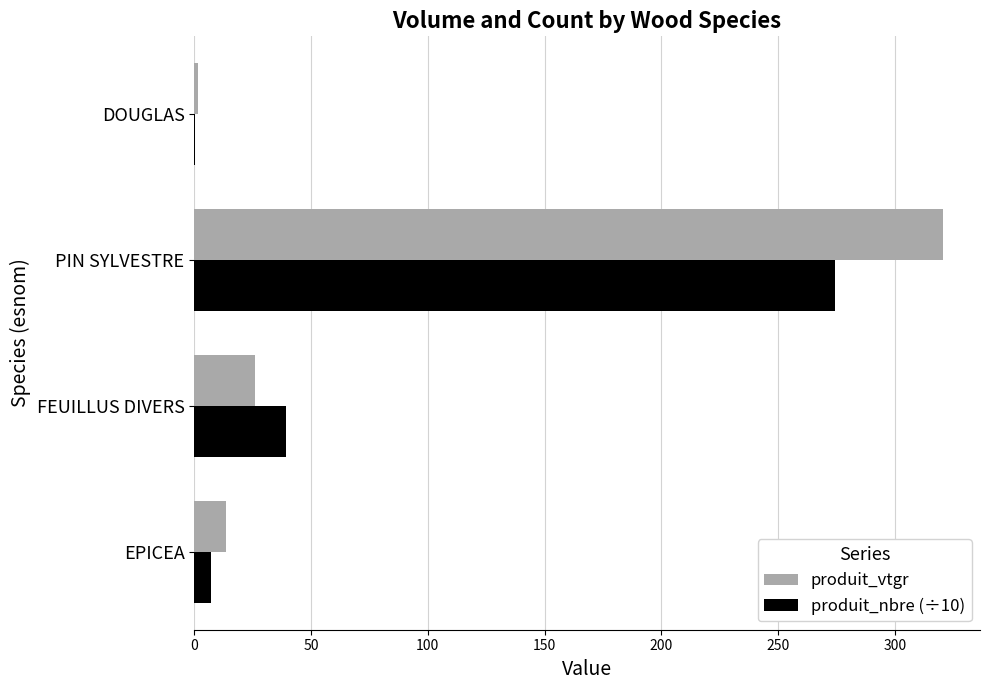

What is the highest value of the produit_vtgr series?

320.4